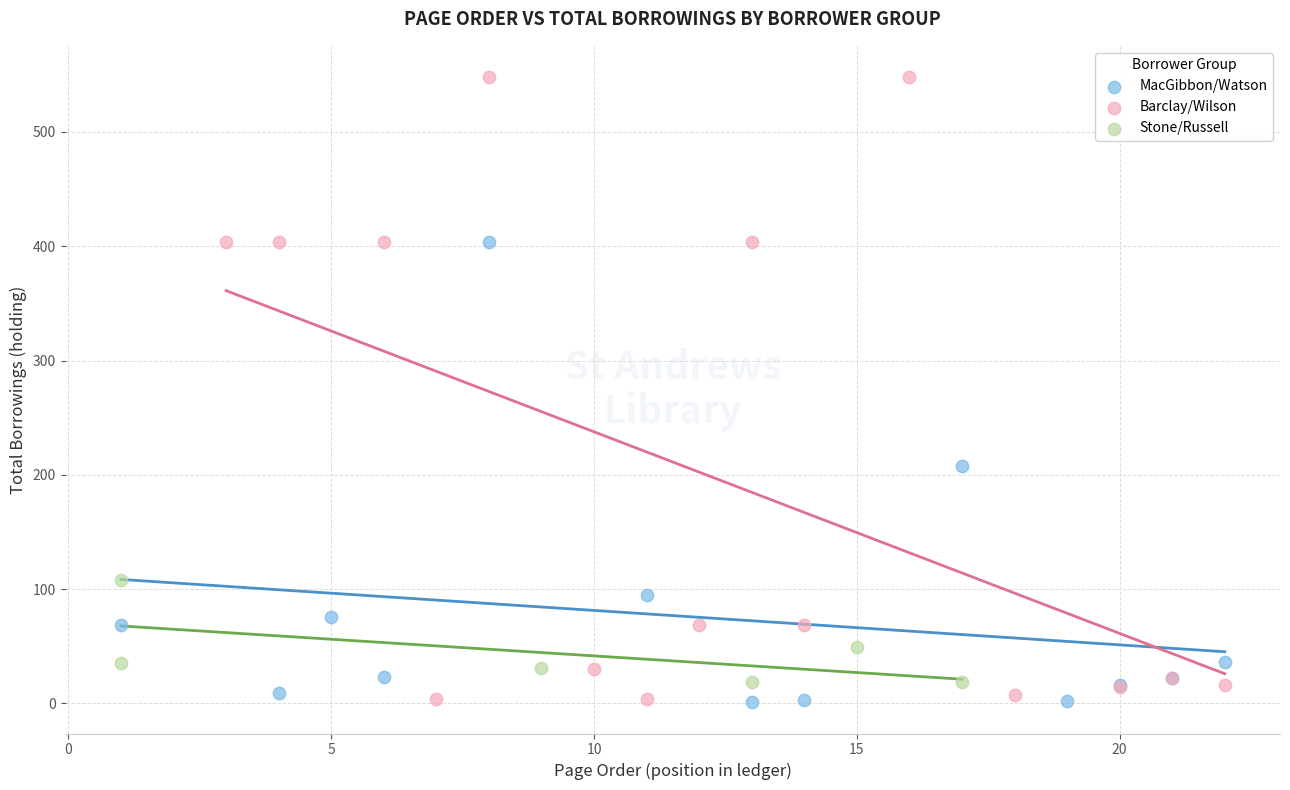

Which series has the widest spread of Y values?

Barclay/Wilson